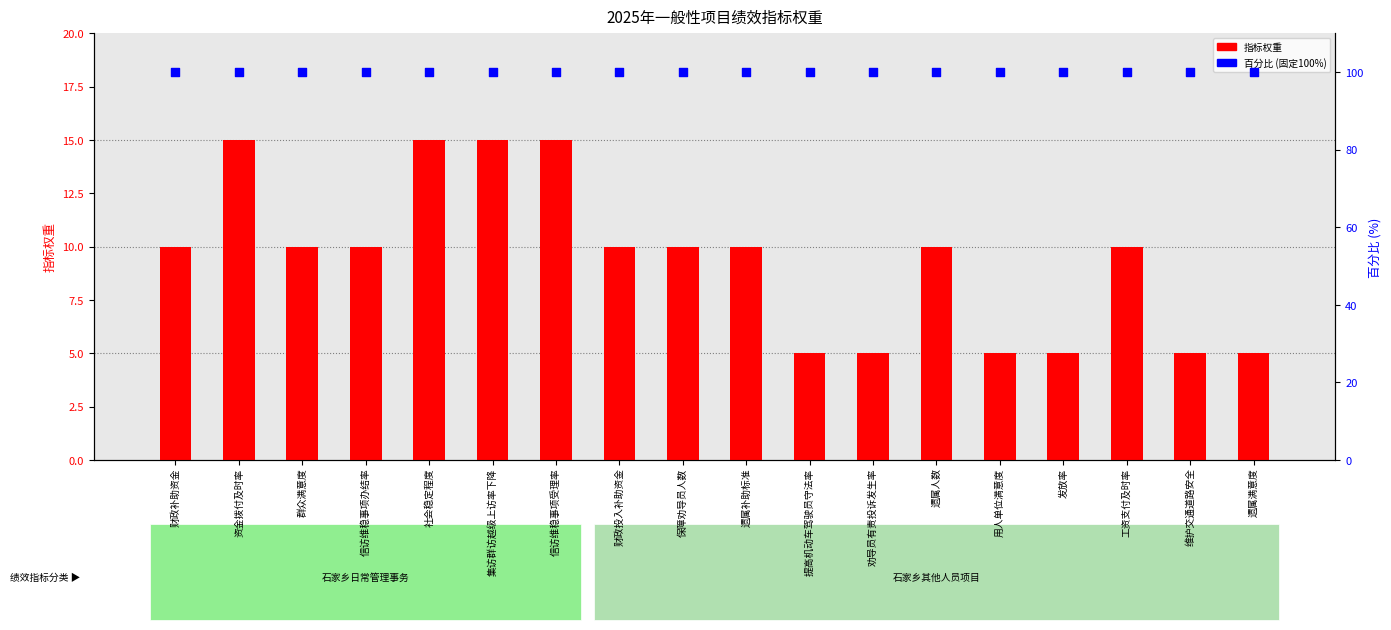

What is the total value across all series at 群众满意度?

110